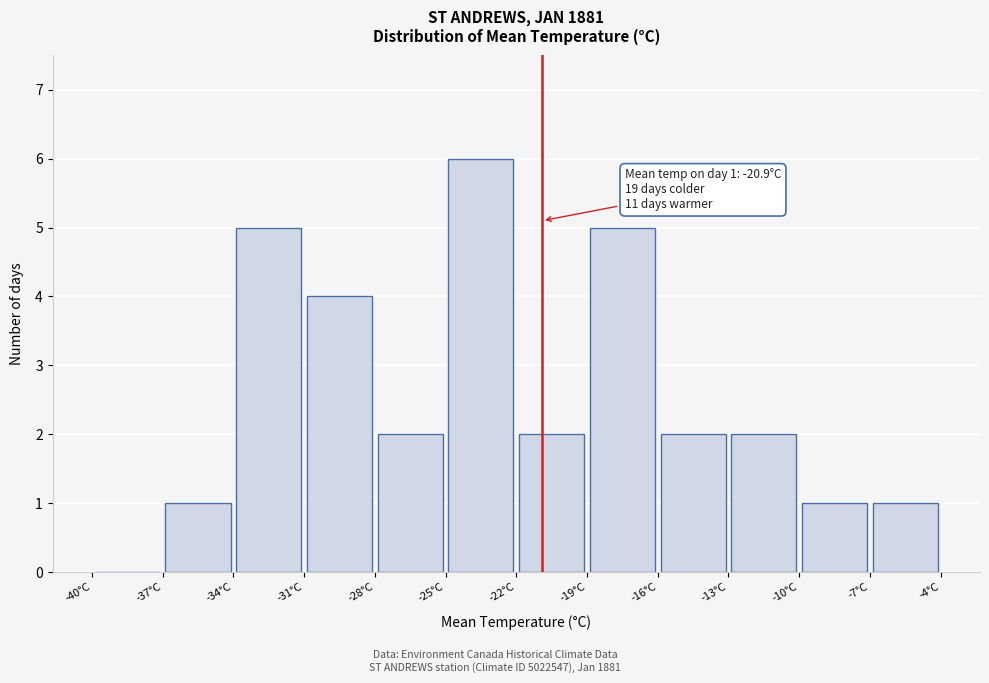

Which range on the x-axis has the tallest bar?

-25 to -22